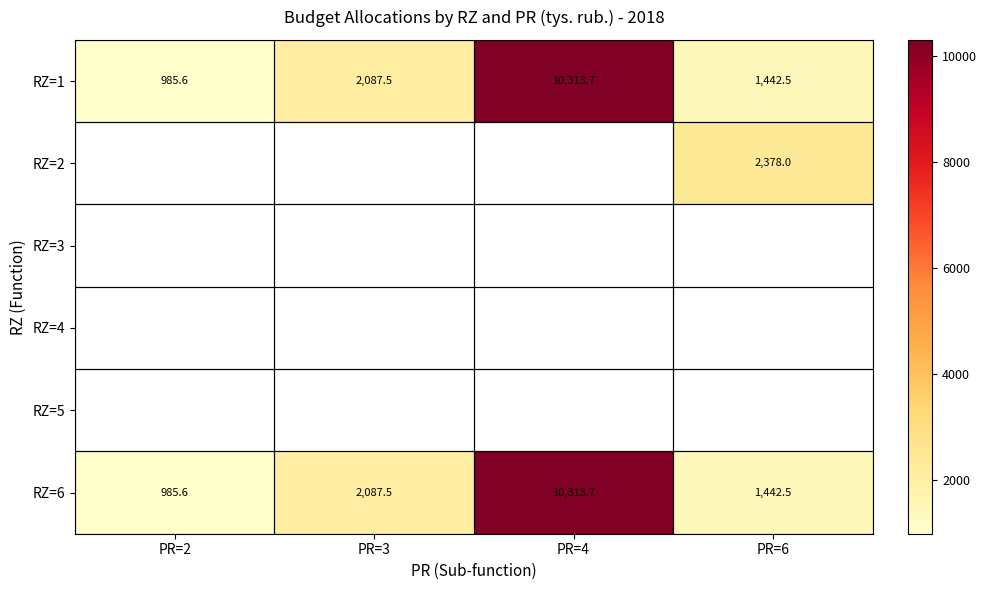

What value does the RZ=1 series have at PR=2?

985.6